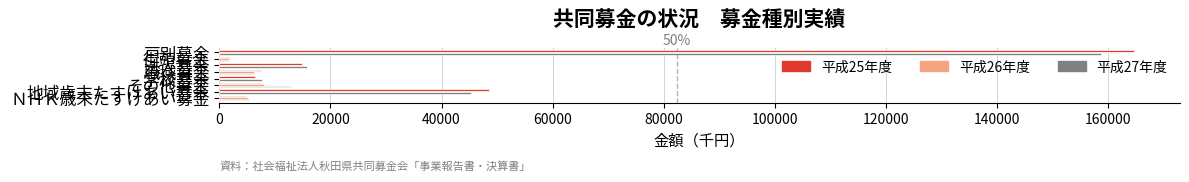

What is the greatest value displayed?

164642.2